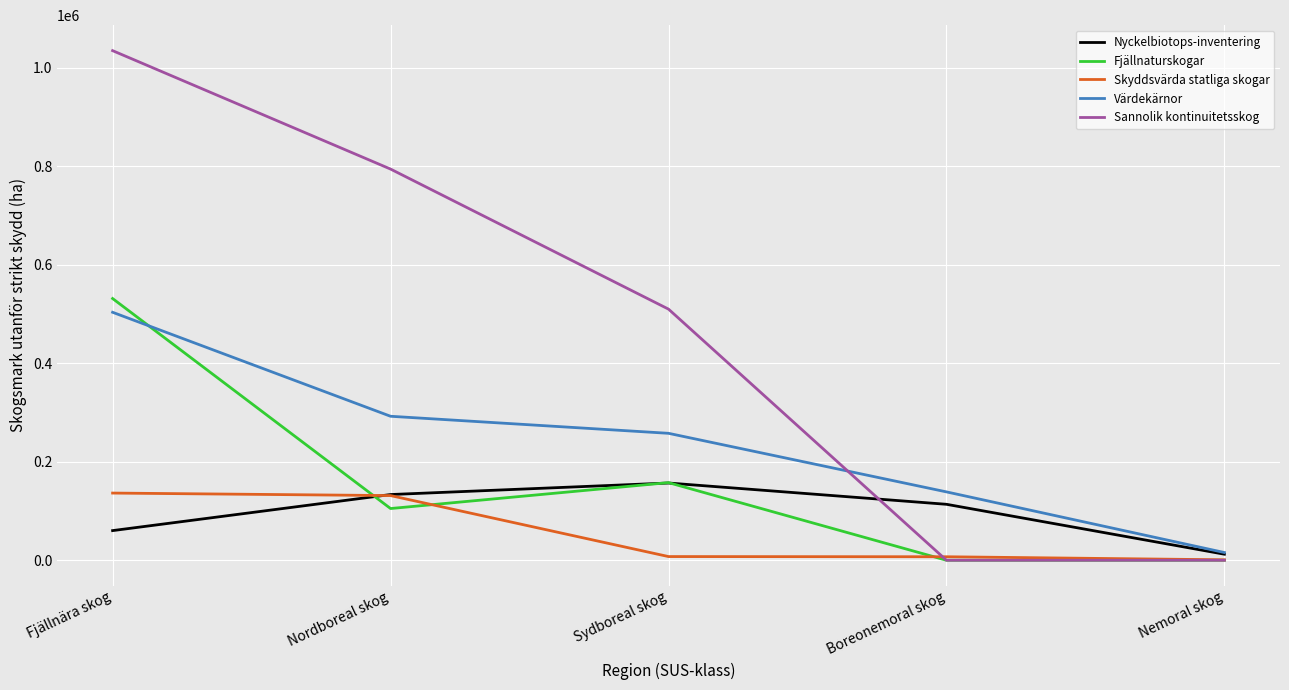

At which category is the sum across all series the highest?

Fjällnära skog